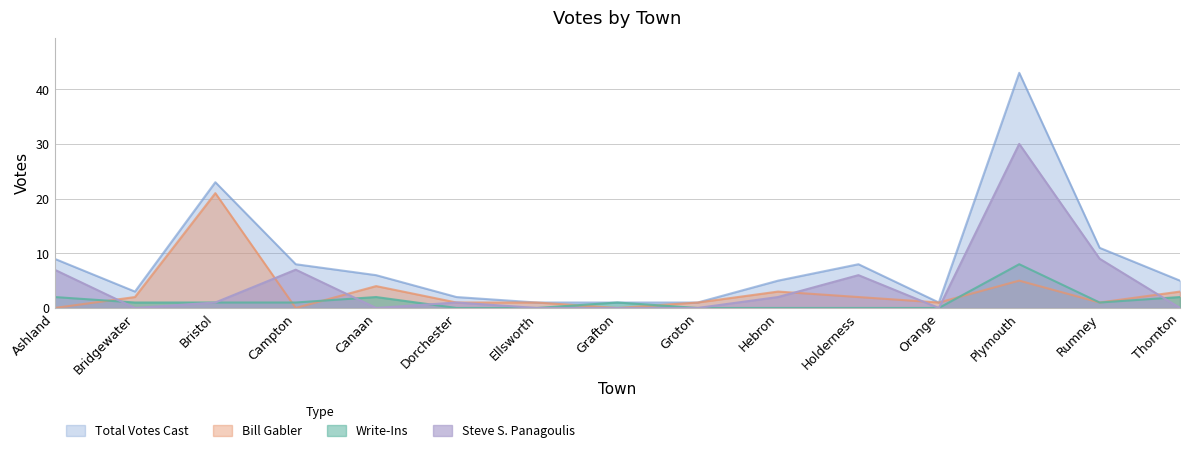

At which label does Write-Ins first exceed 1?

Ashland